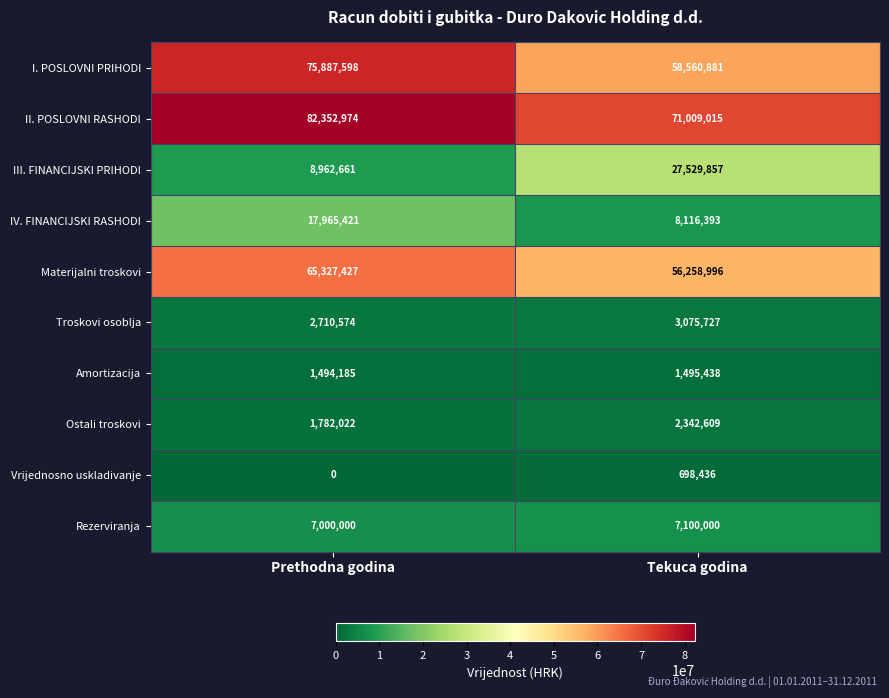

Reading left to right, list all the values displayed in this chart.

I. POSLOVNI PRIHODI: 75887598	58560881
II. POSLOVNI RASHODI: 82352974	71009015
III. FINANCIJSKI PRIHODI: 8962661	27529857
IV. FINANCIJSKI RASHODI: 17965421	8116393
Materijalni troskovi: 65327427	56258996
Troskovi osoblja: 2710574	3075727
Amortizacija: 1494185	1495438
Ostali troskovi: 1782022	2342609
Vrijednosno uskladivanje: 0	698436
Rezerviranja: 7000000	7100000